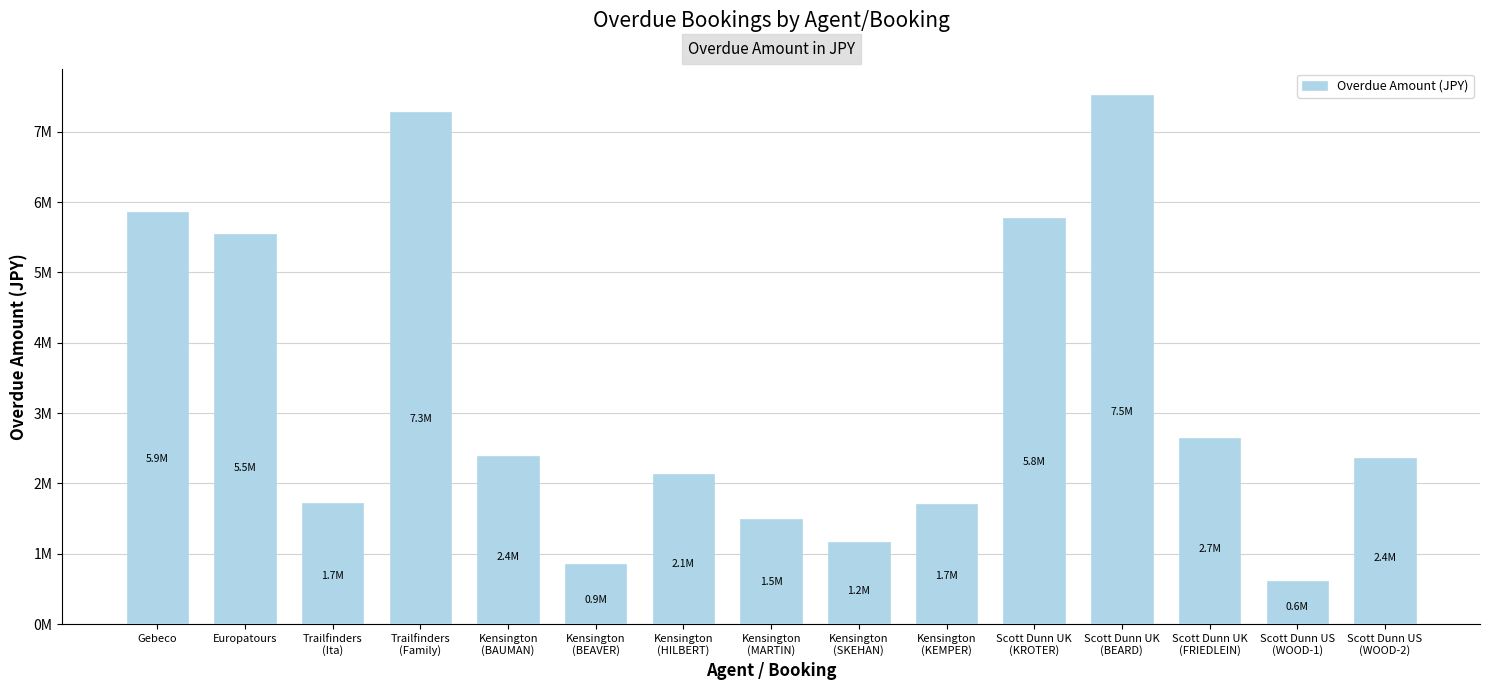

Where does the data first go above 2356490?

Gebeco